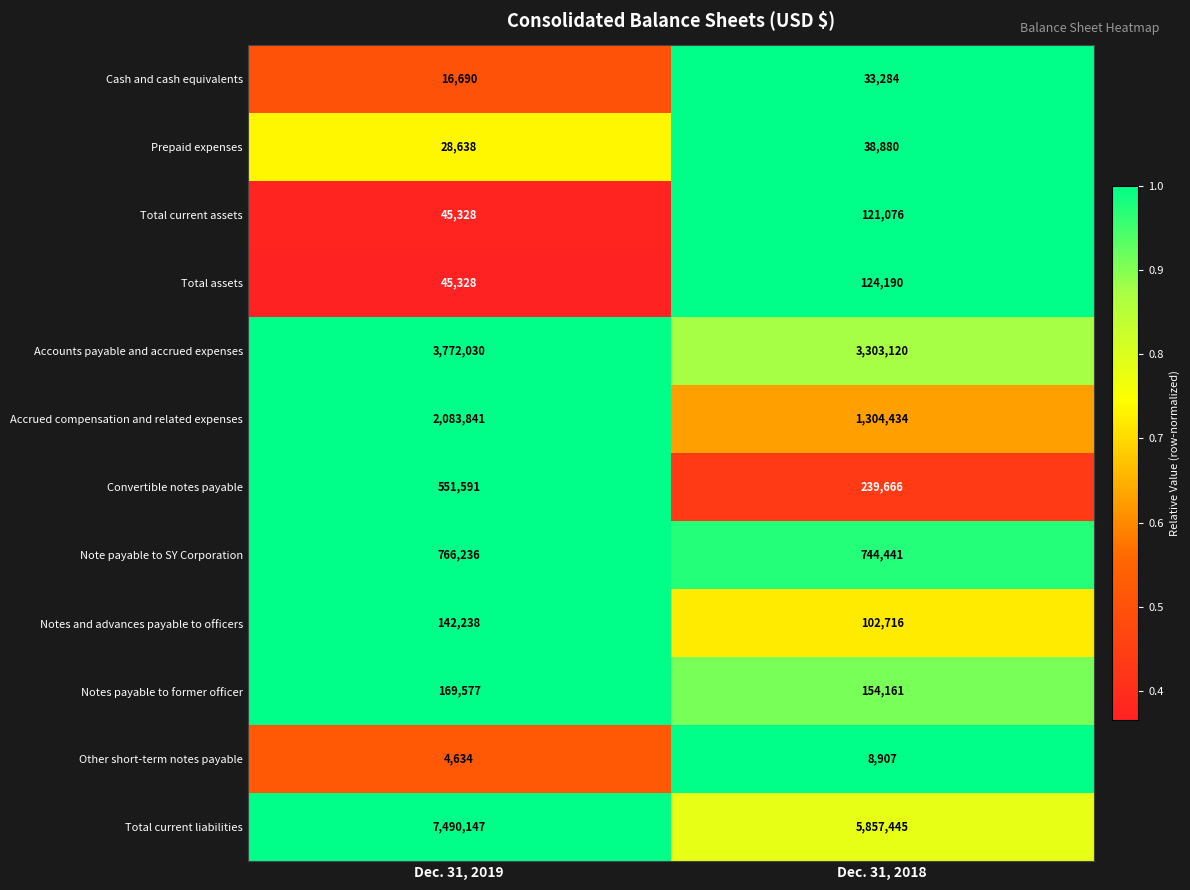

True or false: Note payable to SY Corporation has a value of 1130077 at Dec. 31, 2018.

False